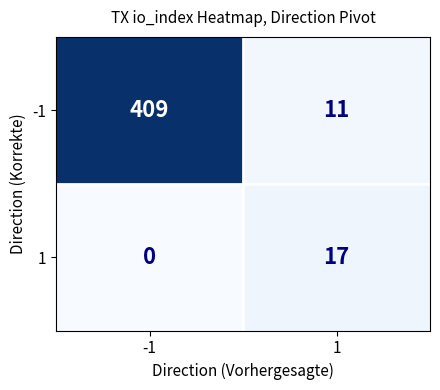

Reading left to right, what are all the values shown in this chart?

-1: 409	11
1: 0	17